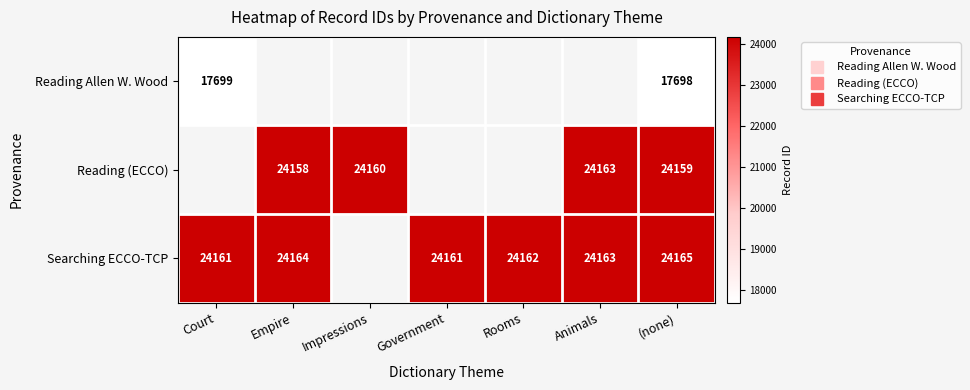

The Reading (ECCO) series shows 5763.7 at Impressions. True or false?

False